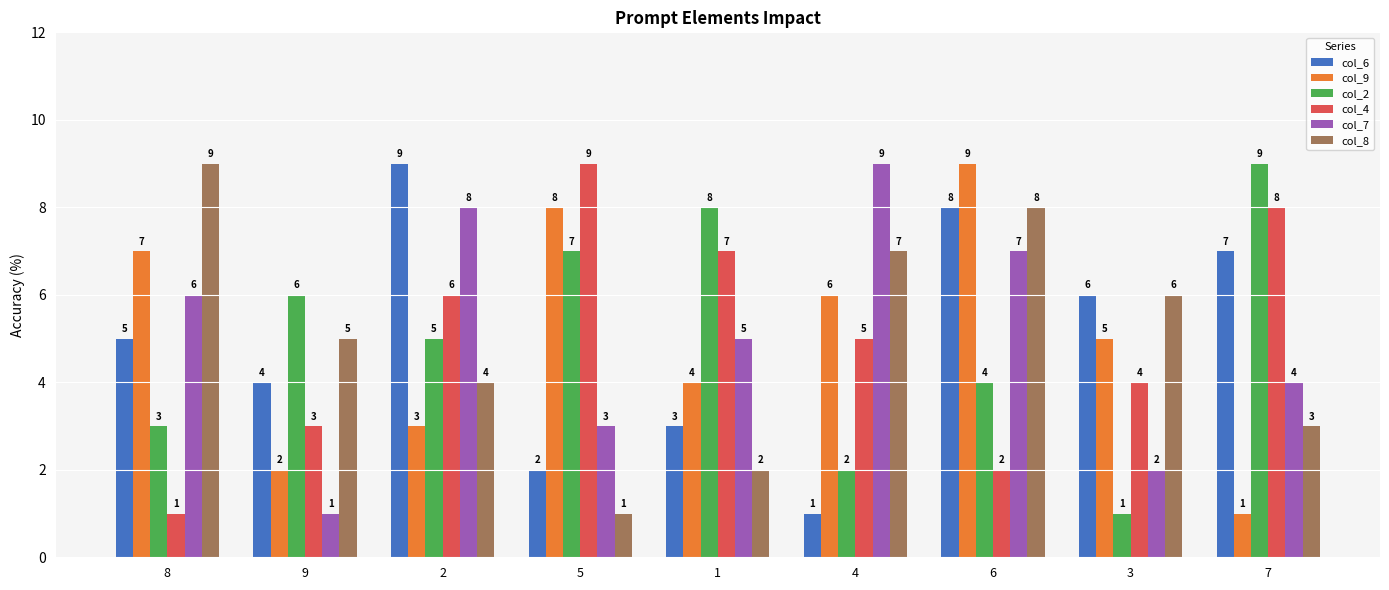

Reading left to right, transcribe all the data shown in this chart.

col_6: 8=5	9=4	2=9	5=2	1=3	4=1	6=8	3=6	7=7
col_9: 8=7	9=2	2=3	5=8	1=4	4=6	6=9	3=5	7=1
col_2: 8=3	9=6	2=5	5=7	1=8	4=2	6=4	3=1	7=9
col_4: 8=1	9=3	2=6	5=9	1=7	4=5	6=2	3=4	7=8
col_7: 8=6	9=1	2=8	5=3	1=5	4=9	6=7	3=2	7=4
col_8: 8=9	9=5	2=4	5=1	1=2	4=7	6=8	3=6	7=3